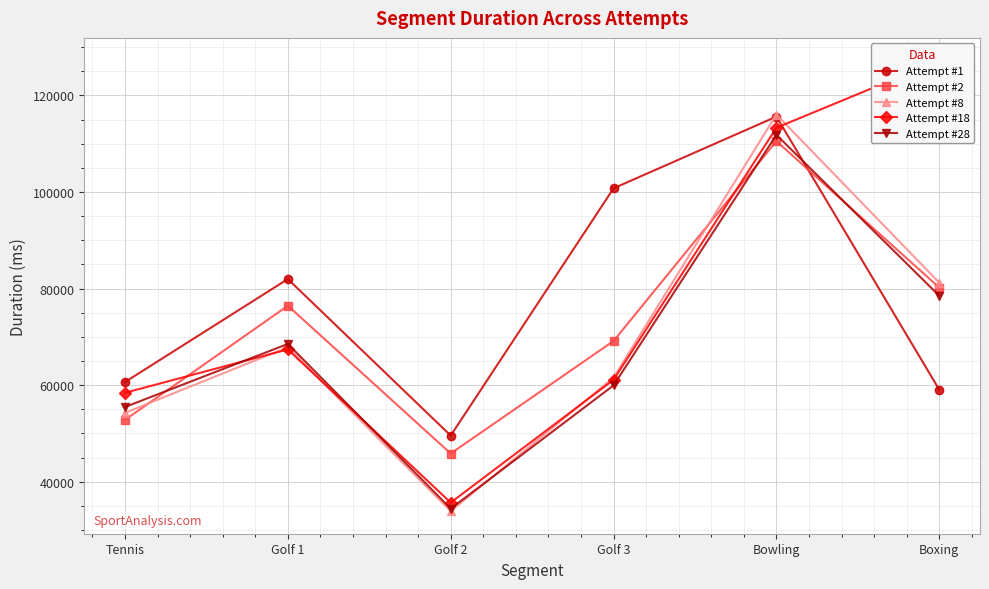

Which category has the highest value in the Attempt #1 series?

Bowling